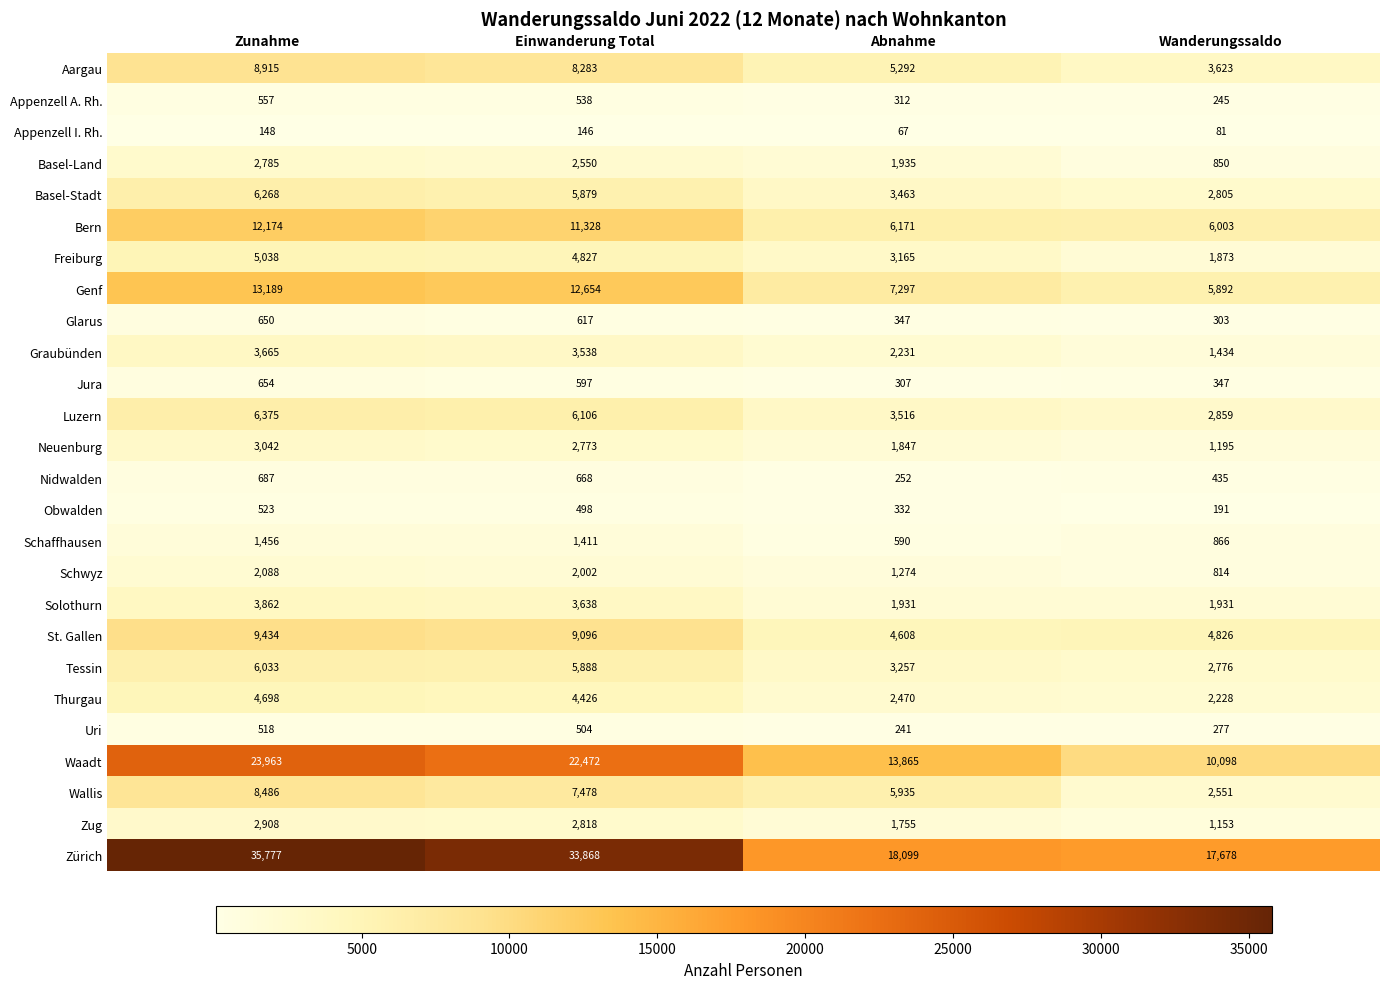

At which category does the chart reach its minimum across all series?

Abnahme